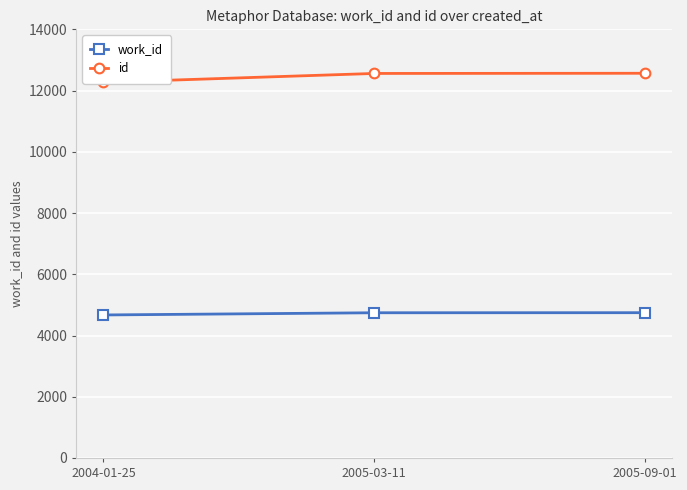

What is the spread (max minus min) of values at 2005-03-11?

7816